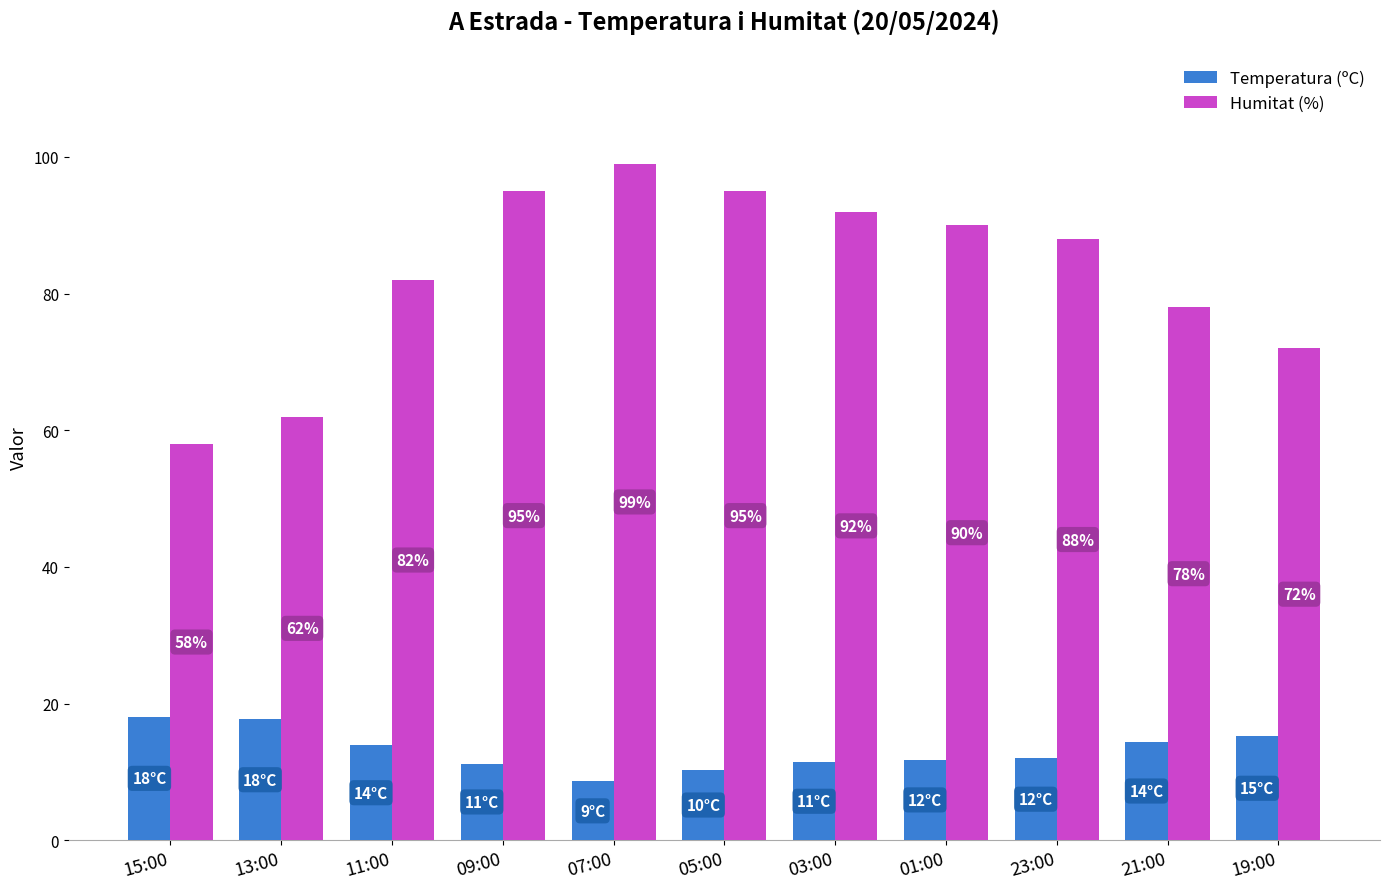

Rank the series by their maximum value, from lowest to highest.

Temperatura (ºC), Humitat (%)